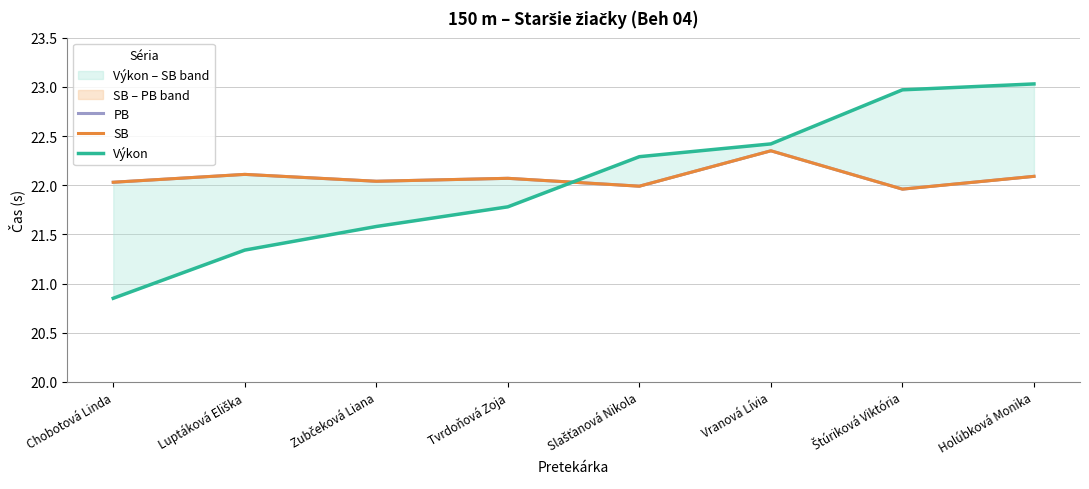

At how many categories does at least one series exceed 20?

8